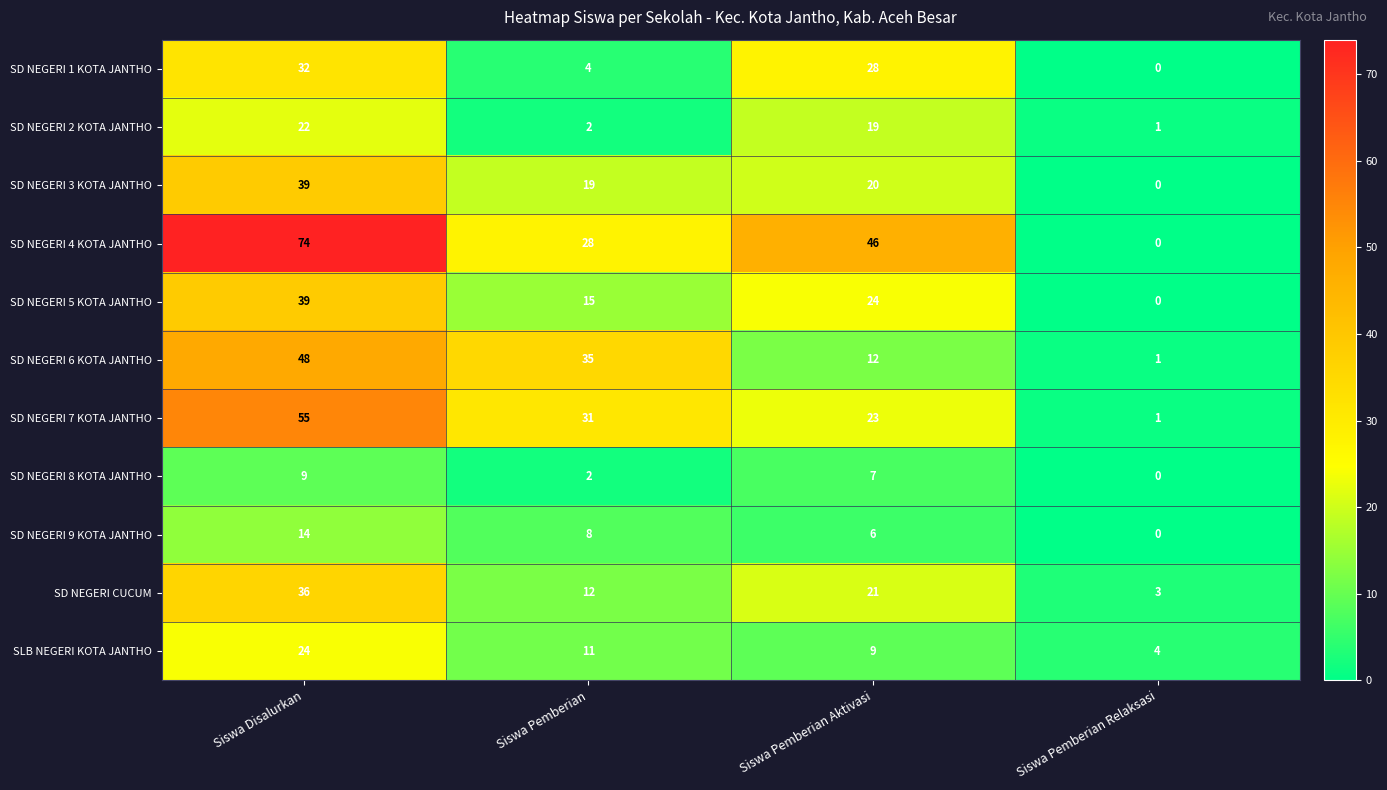

True or false: SD NEGERI 8 KOTA JANTHO has a value of 1 at Siswa Pemberian.

False